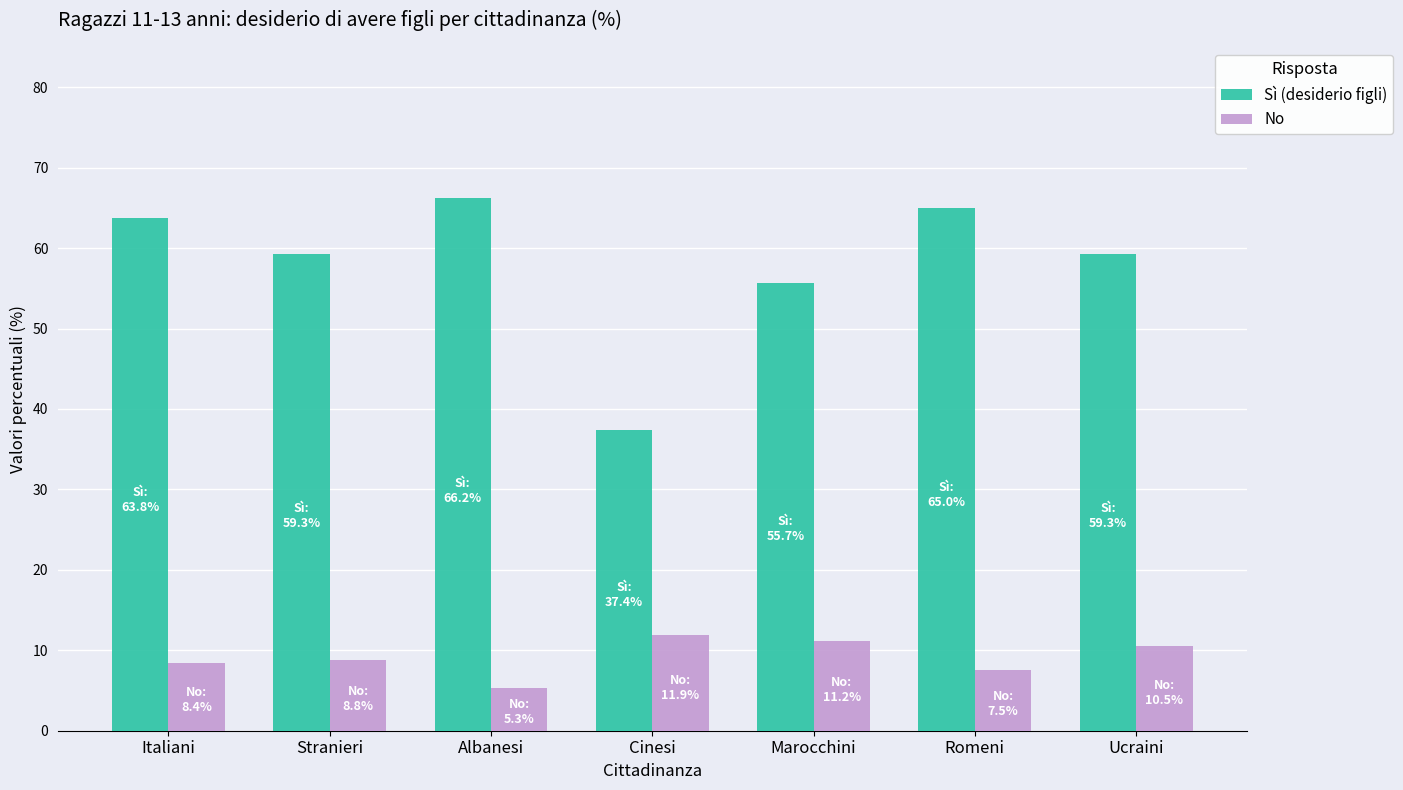

Are the bars horizontal?

No